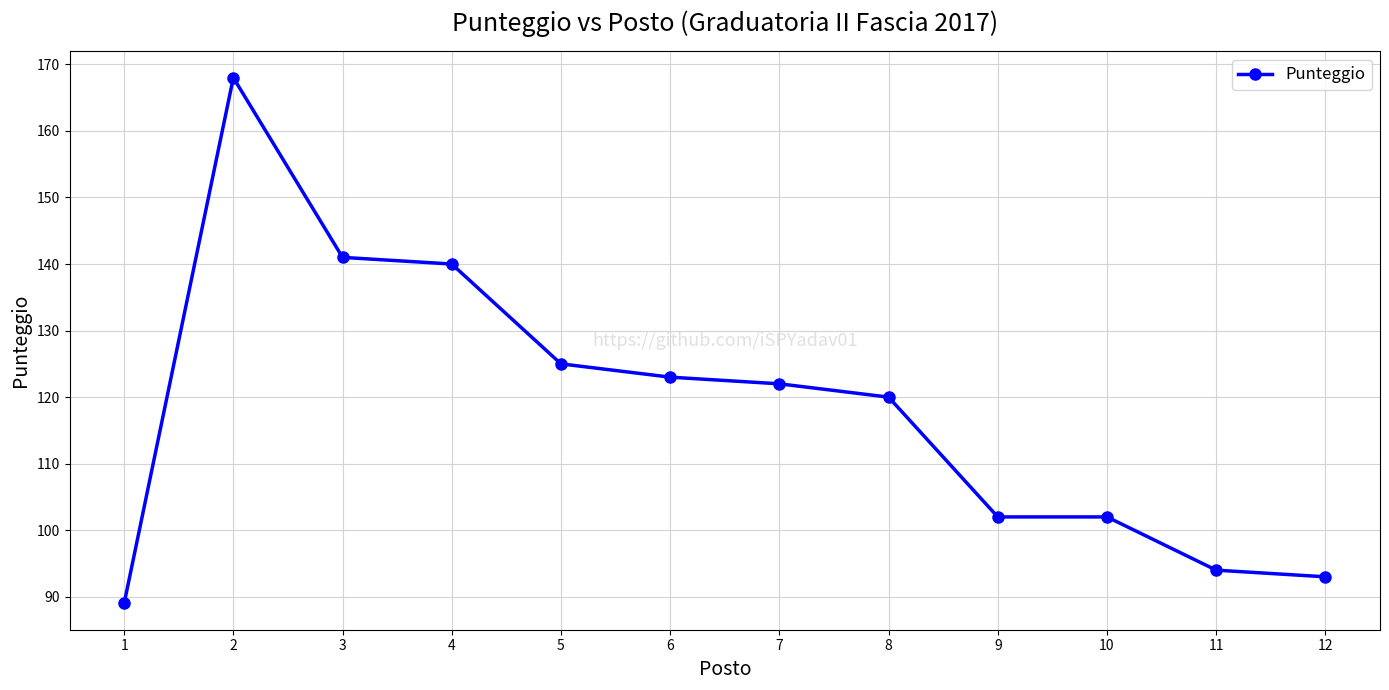

The chart shows a value of 140 at 4. True or false?

True